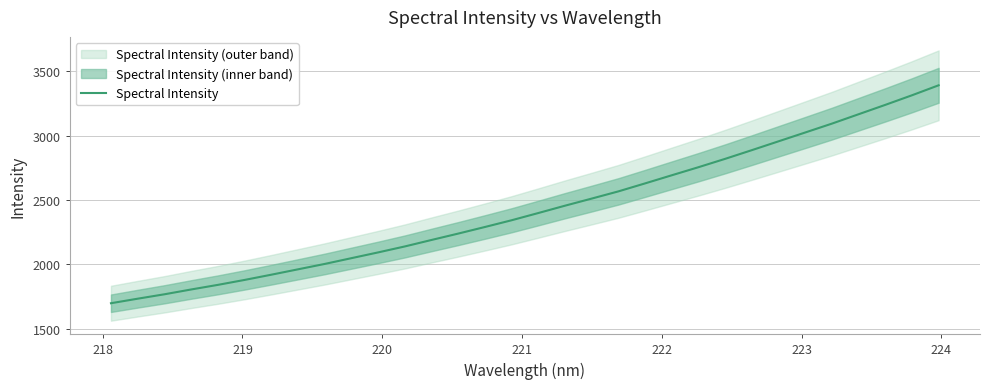

What is the minimum value shown in the chart?

1697.0